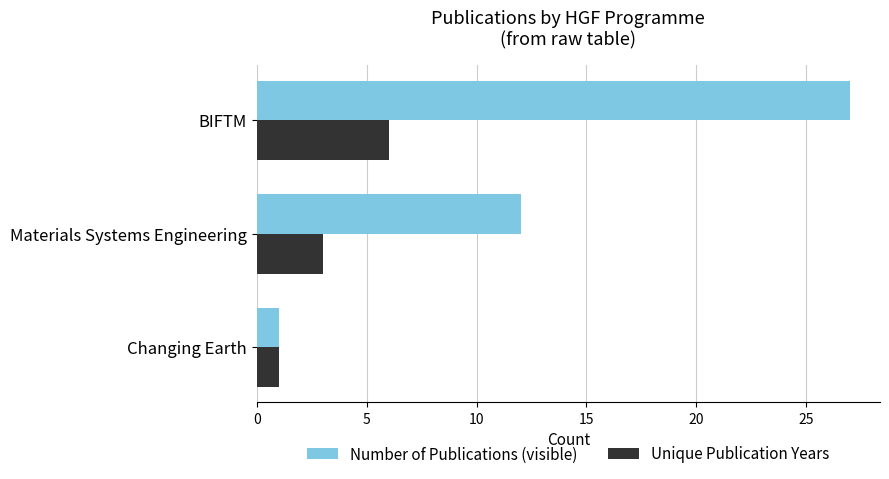

Read the Number of Publications (visible) value at Materials Systems Engineering.

12